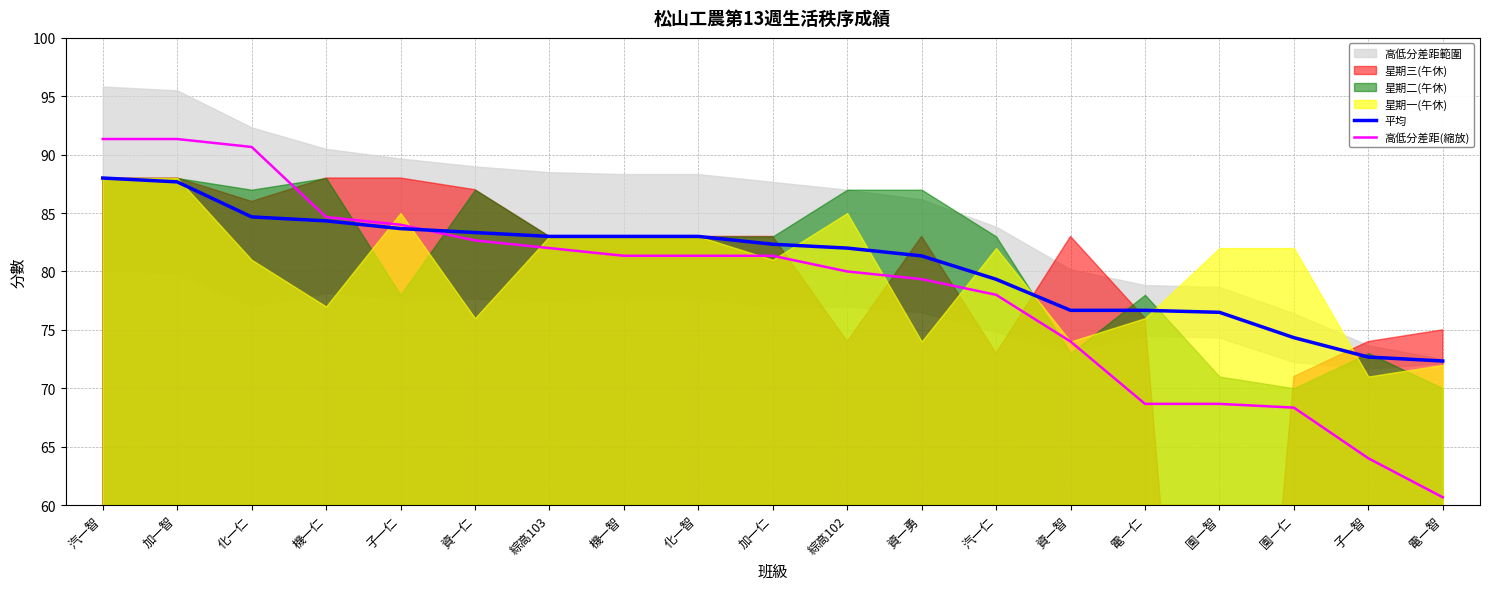

What is the approximate value of 高低分差距(縮放) at 電一仁?

68.7